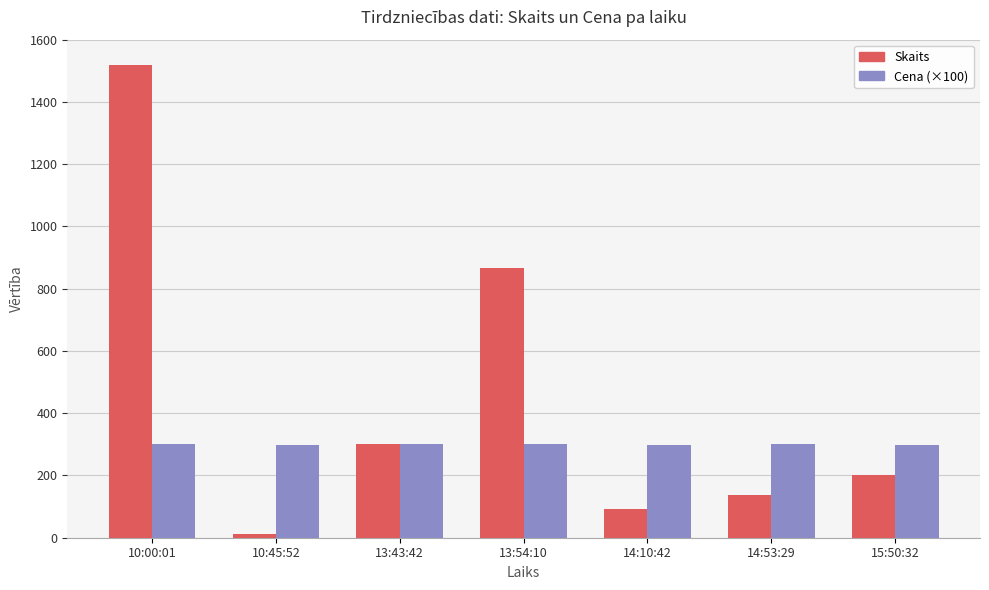

What is the maximum value for Skaits?

1518